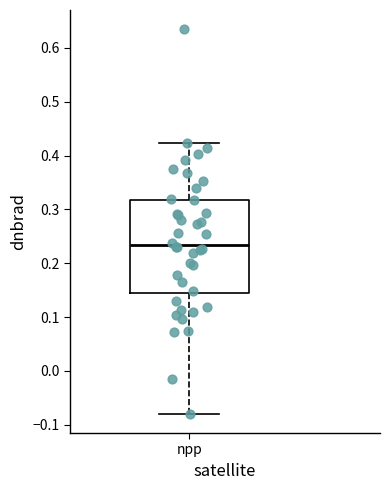

Read this box plot against the y-axis: the position of the median line, the range covered by the box, and the ends of both whiskers. The values are not printed on the chart, so give them approximately, as read against the axis.

median 0.23, box 0.14 to 0.32, whiskers -0.08 to 0.42